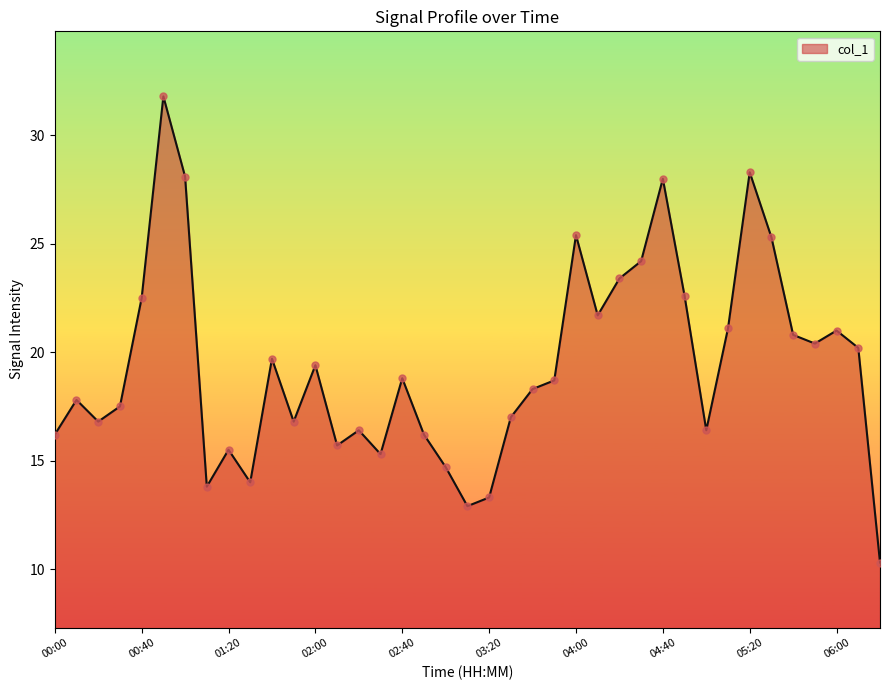

What is the greatest value displayed?

31.8